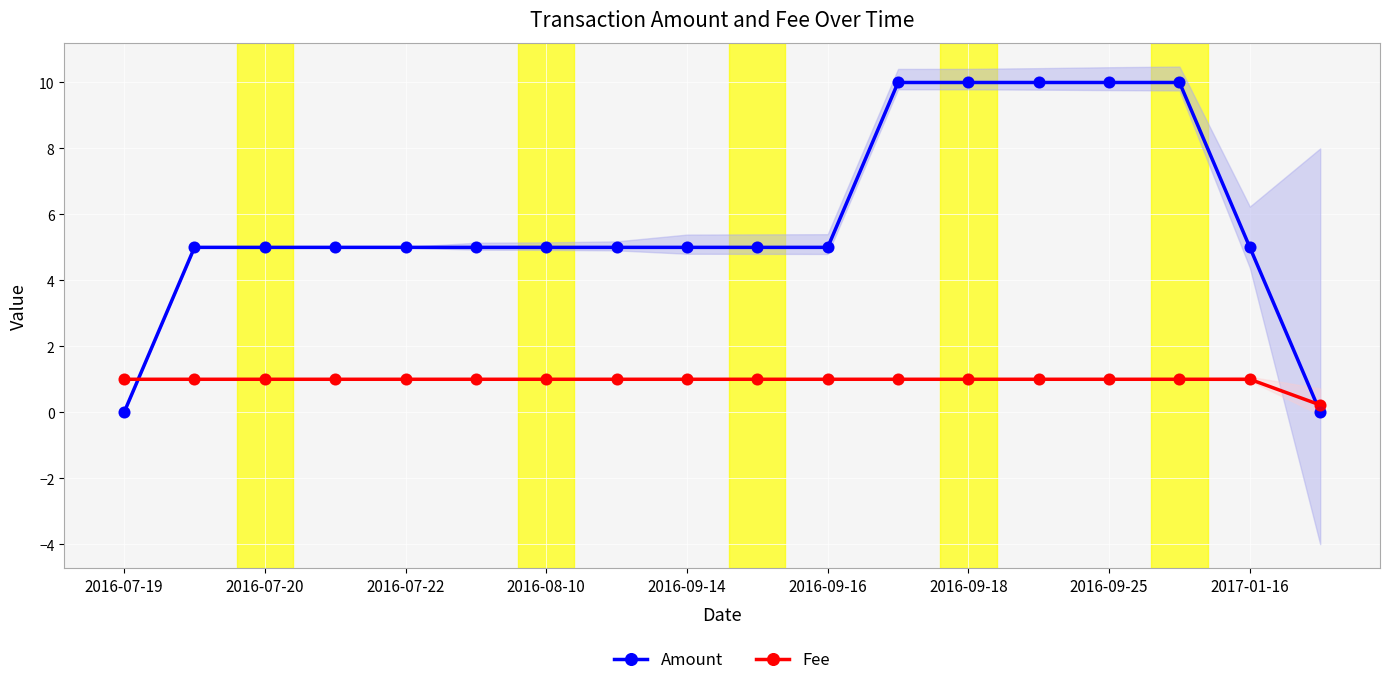

At how many categories does at least one series exceed 6?

5